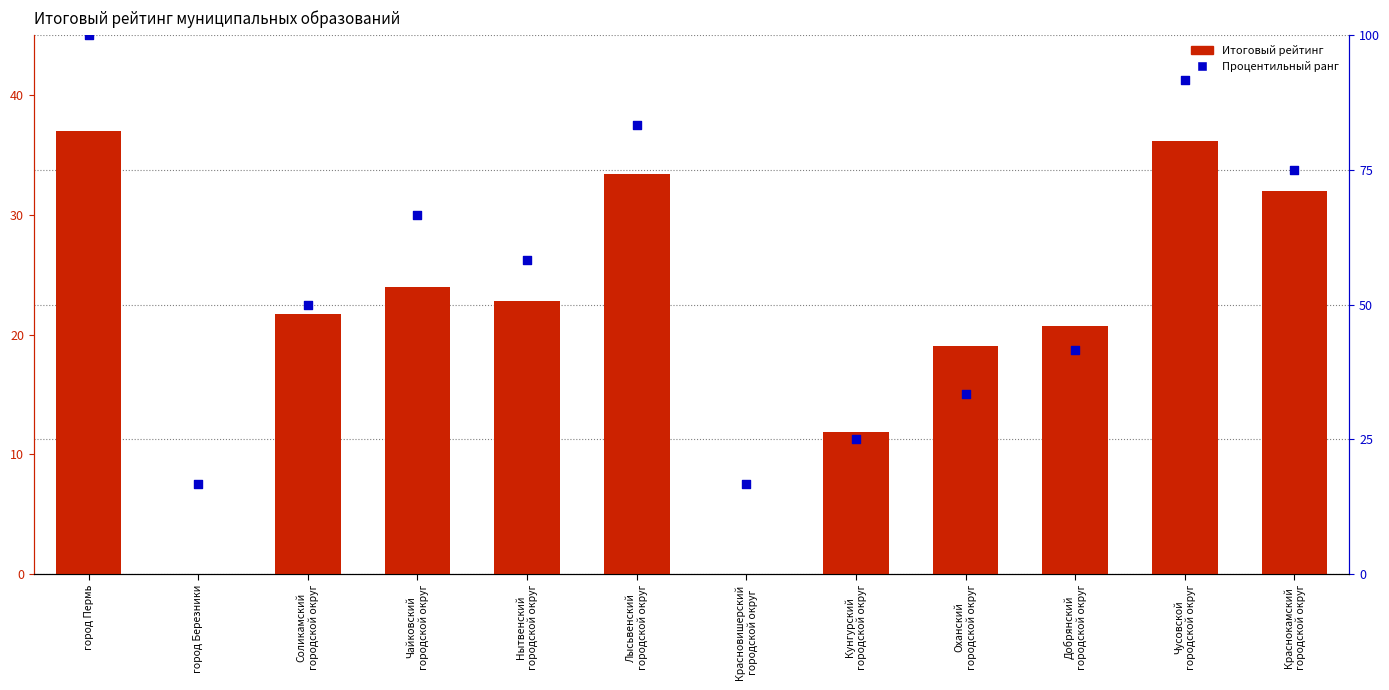

Which series contains the lowest Y value?

Итоговый рейтинг